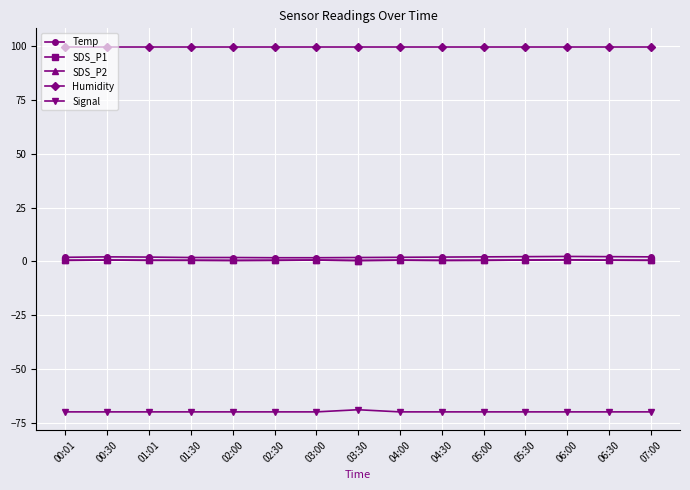

True or false: Humidity and Signal intersect in this chart.

False